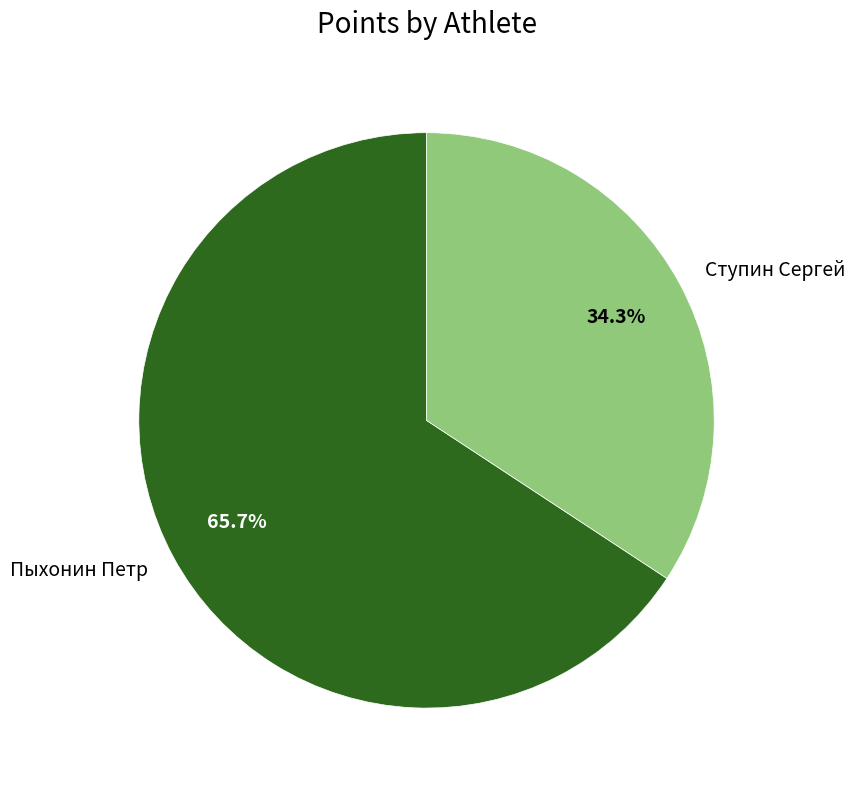

To the nearest percent, what is the combined percentage of Пыхонин Петр and Ступин Сергей?

100%